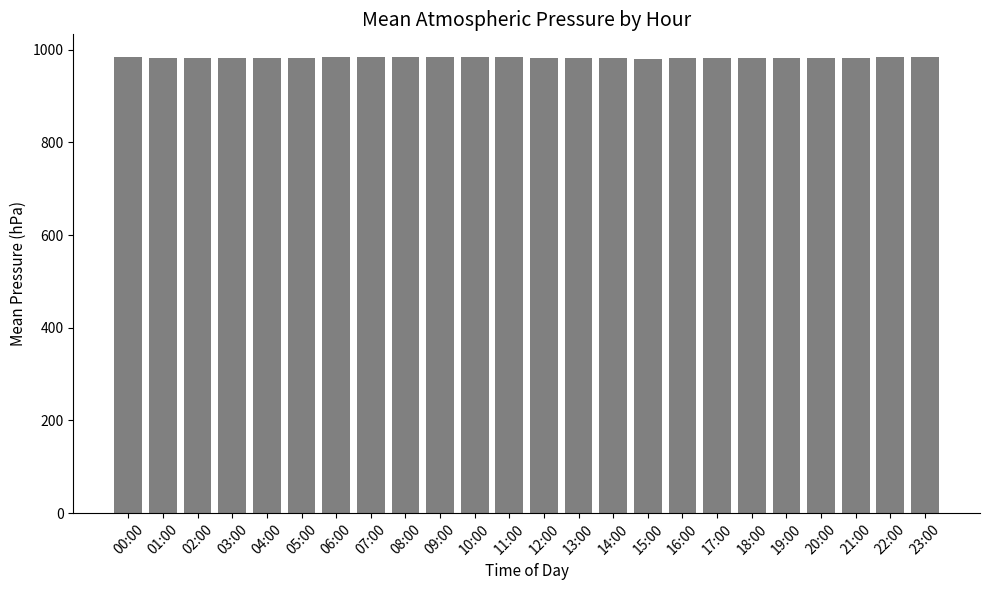

True or false: the data shows 296.2 at 19:00.

False